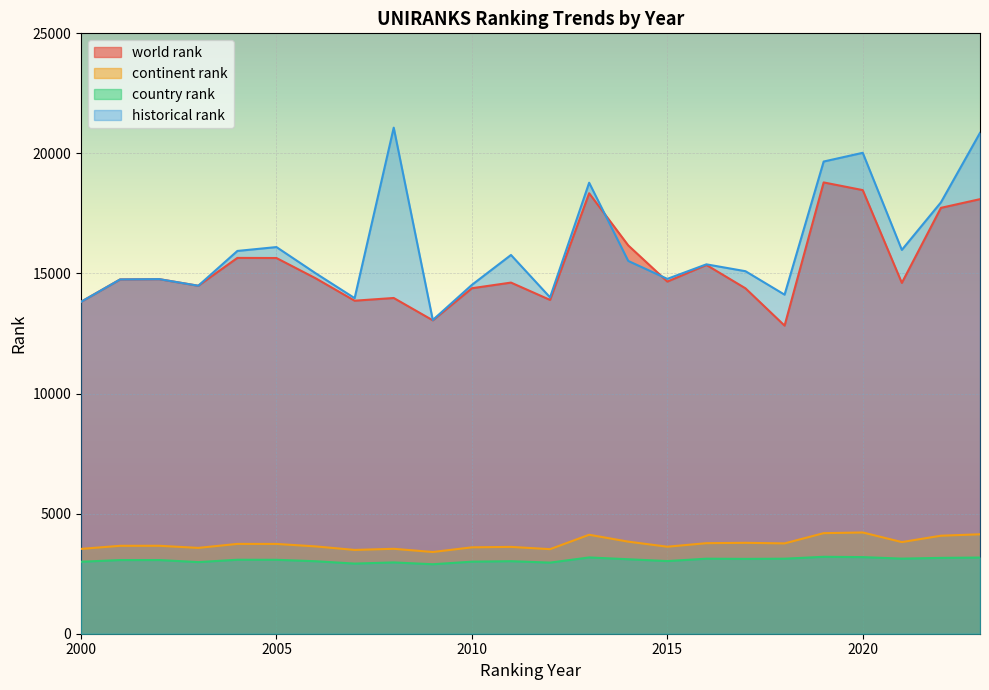

Between 2015 and 2018, which series saw the biggest shift?

world rank